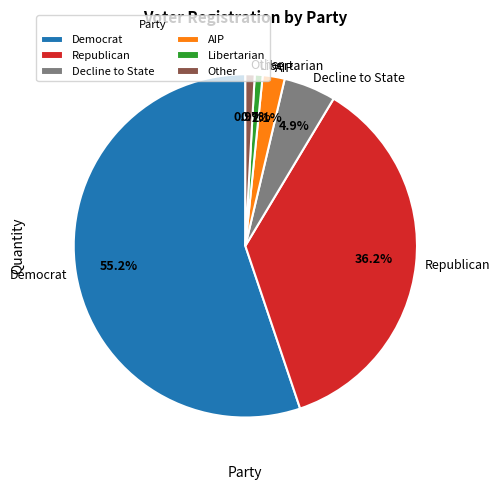

Is there a majority slice in this chart?

Yes